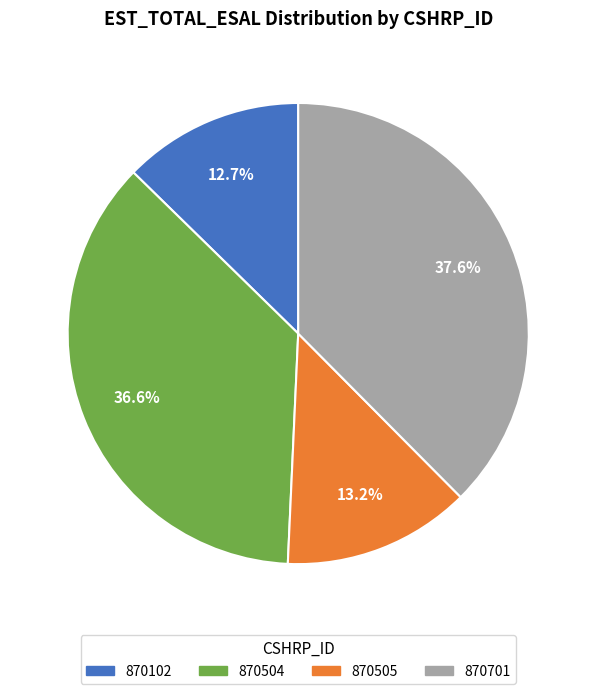

Which slice is the largest?

870701